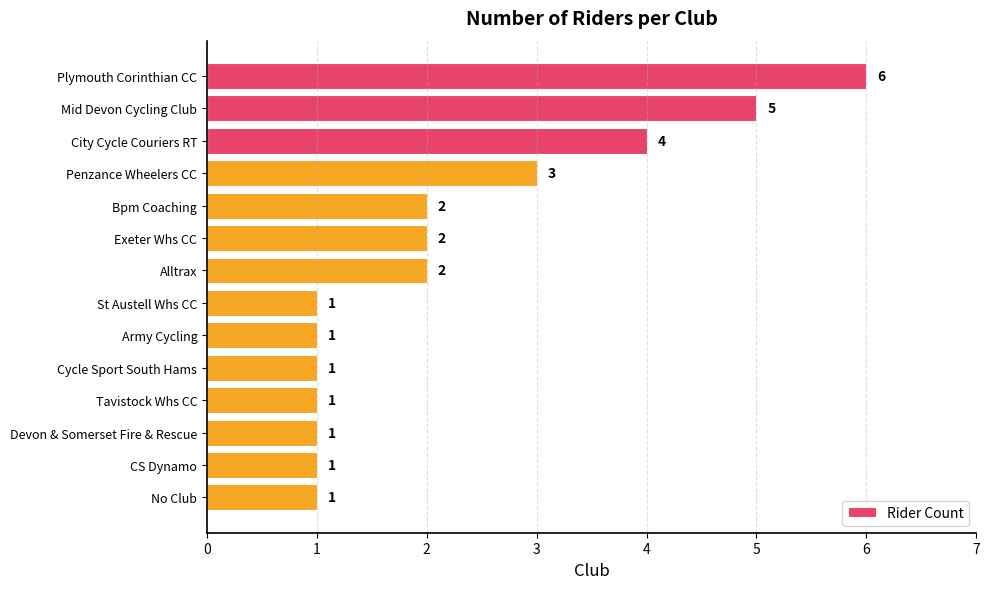

Count the values in the range 1 to 3.

11